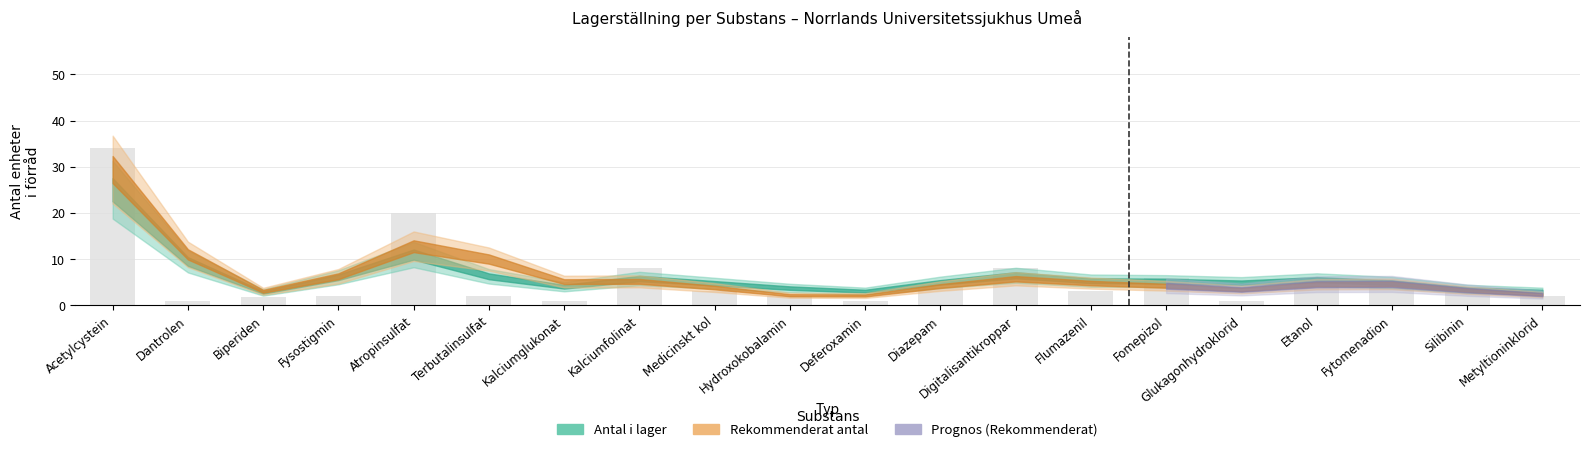

At which category does the chart reach its peak across all series?

Acetylcystein